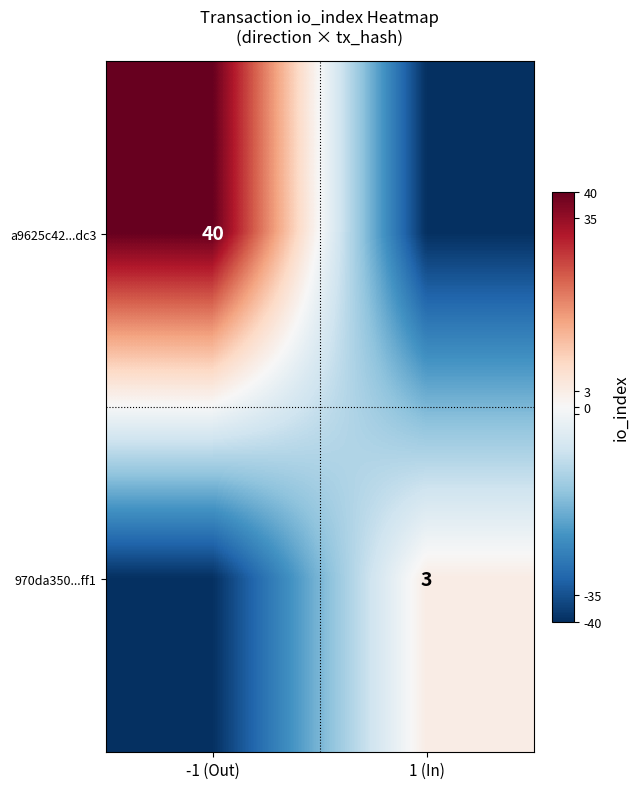

True or false: a9625c42...dc3 has a value of 15 at -1 (Out).

False